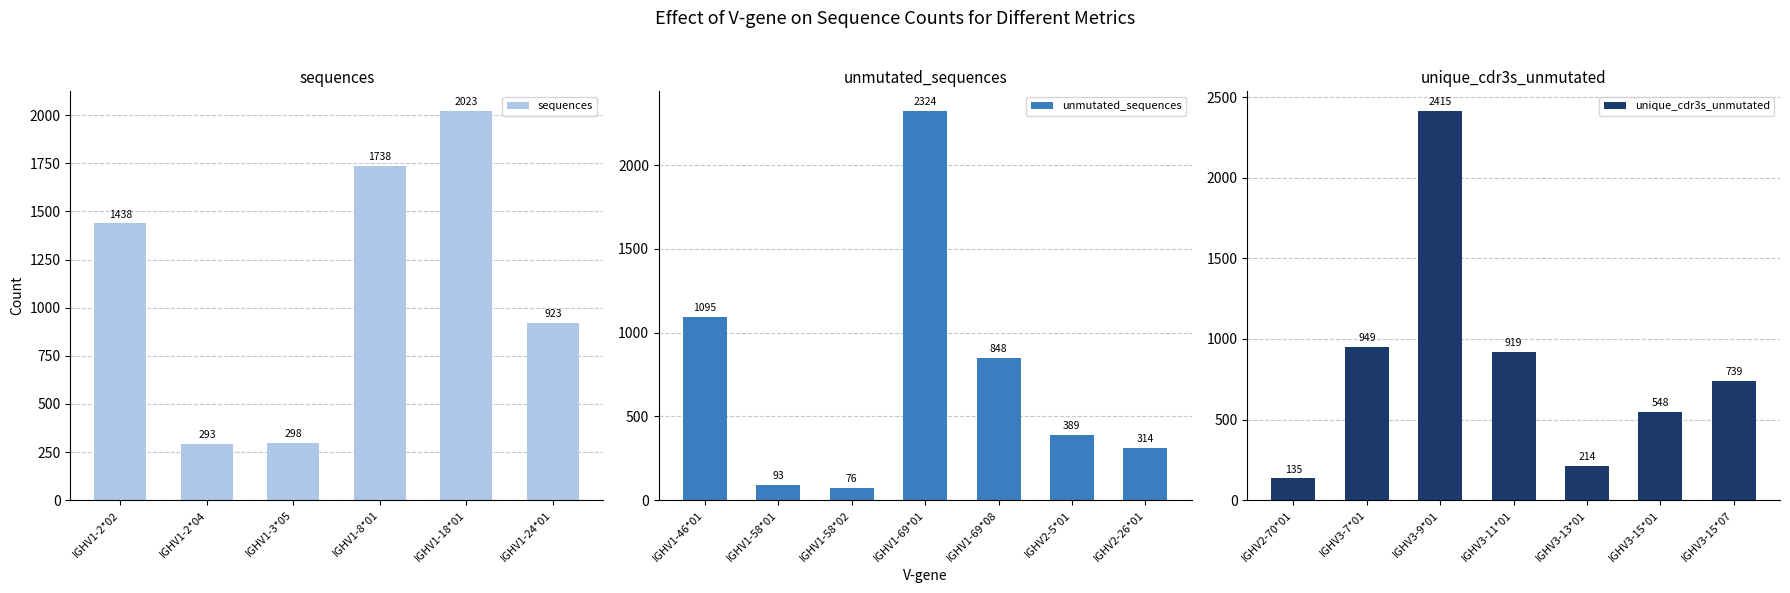

What position from the left is IGHV1-2*02?

1